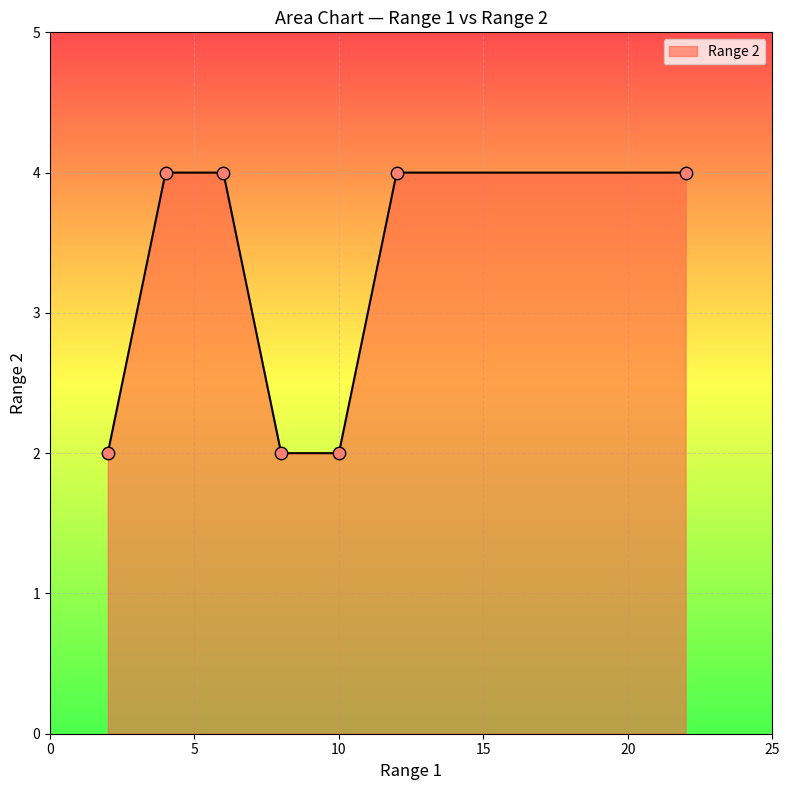

What is the maximum value shown in the chart?

4